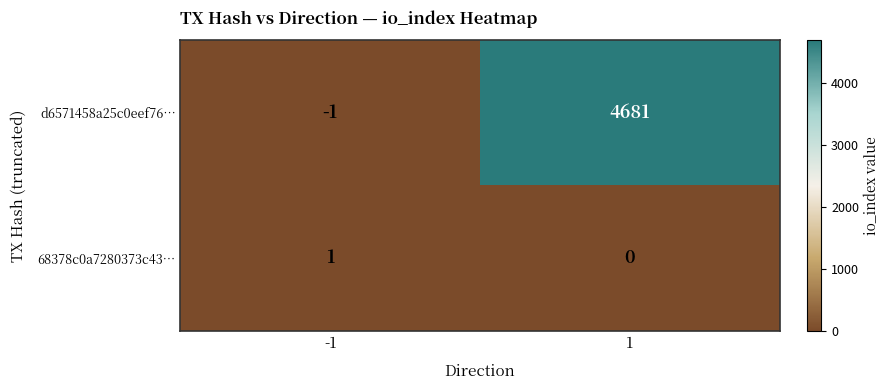

What is the approximate value of d6571458a25c0eef76… at 1, to the nearest 50?

4700